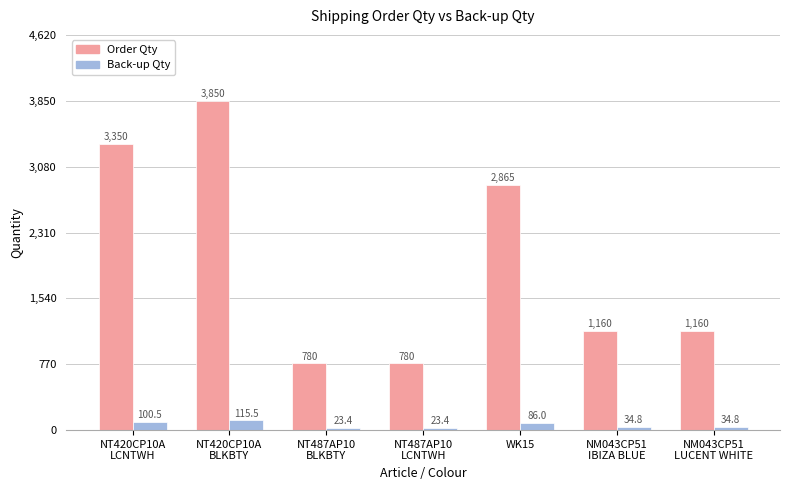

At how many categories does at least one series exceed 2741?

3